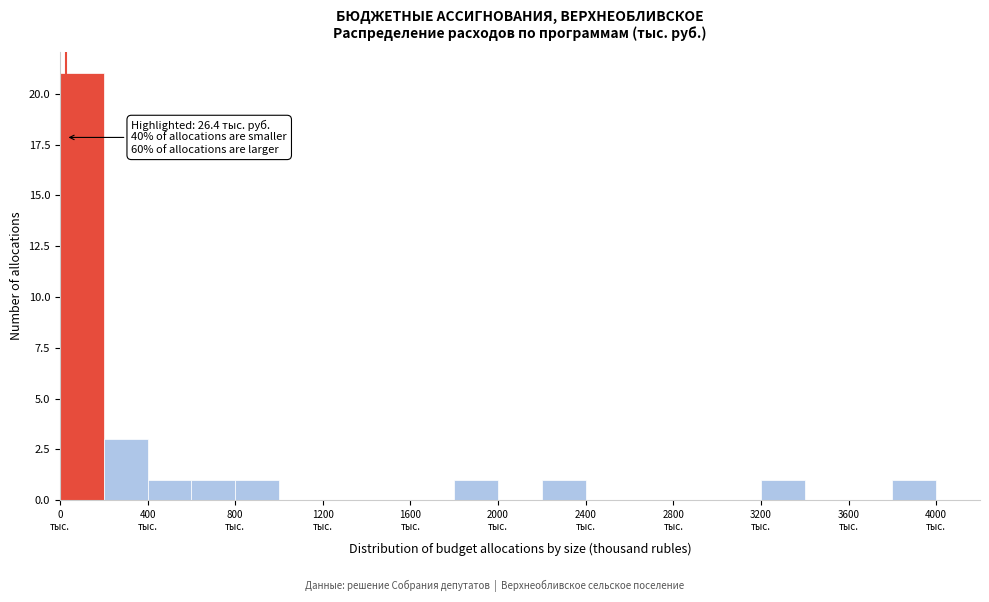

Over which range of the x-axis is the bar tallest?

0 to 200